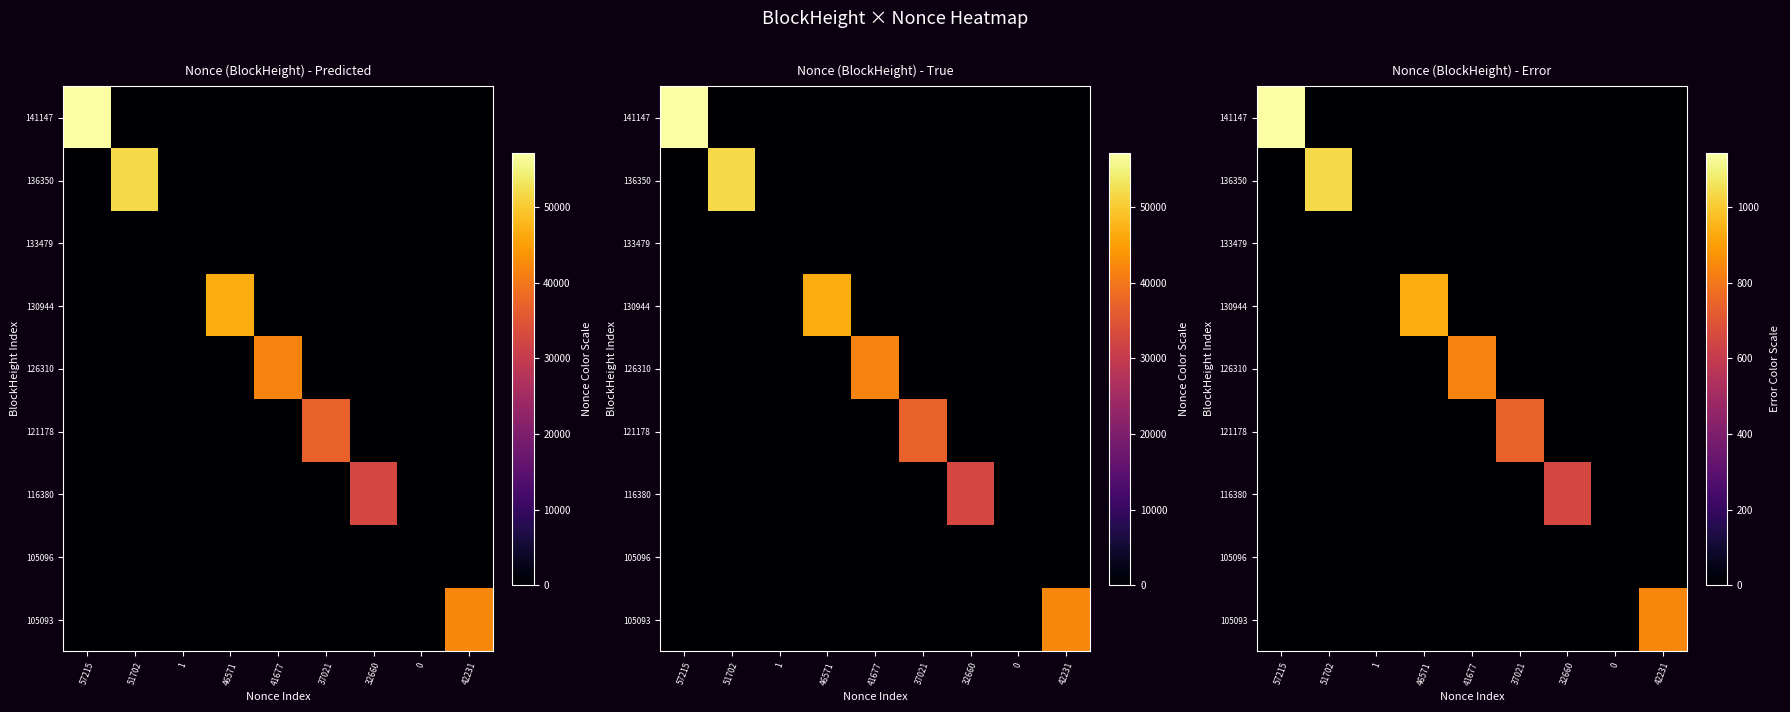

What is the difference between the highest and lowest values at 51702?

1034.0